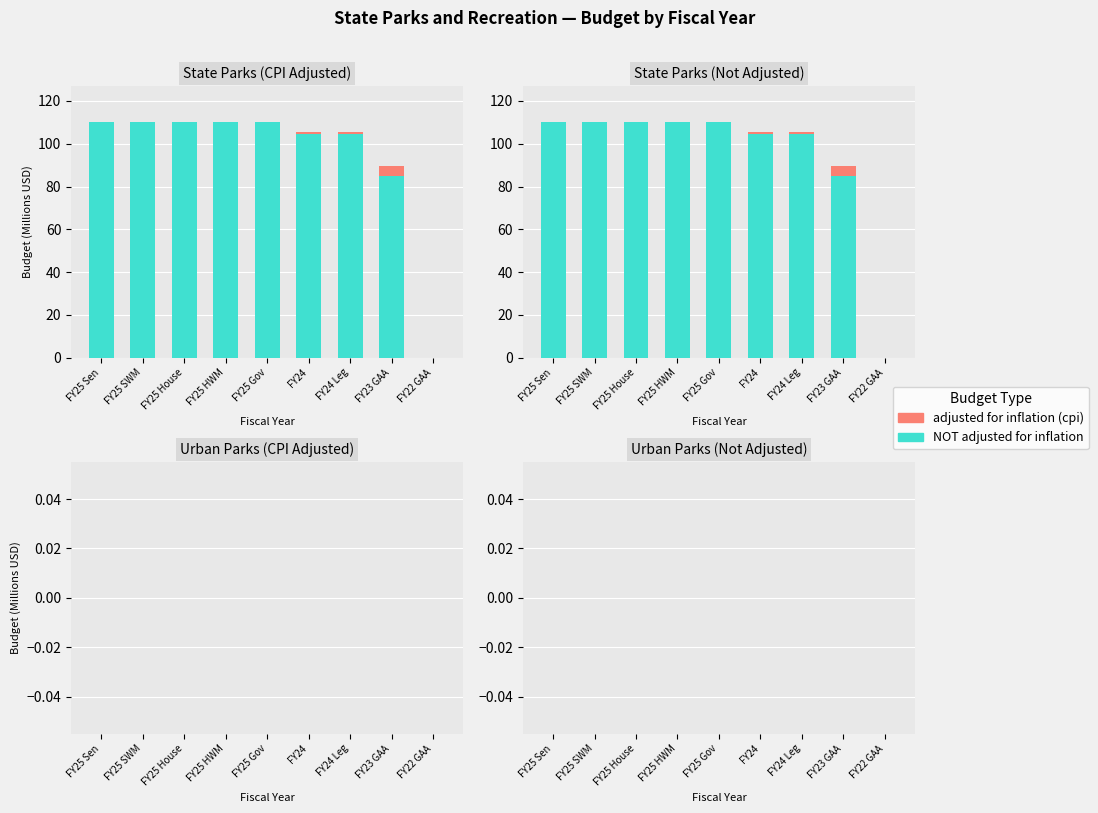

The value of adjusted for inflation (cpi) at FY22 GAA is -67.9. True or false?

False